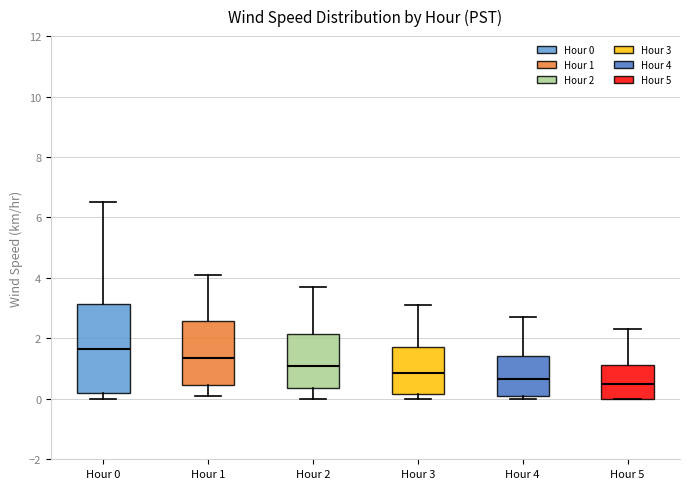

Where is the upper edge of the box for Hour 2 on the y-axis? The values are not printed on the chart, so give them approximately, as read against the axis.

2.2